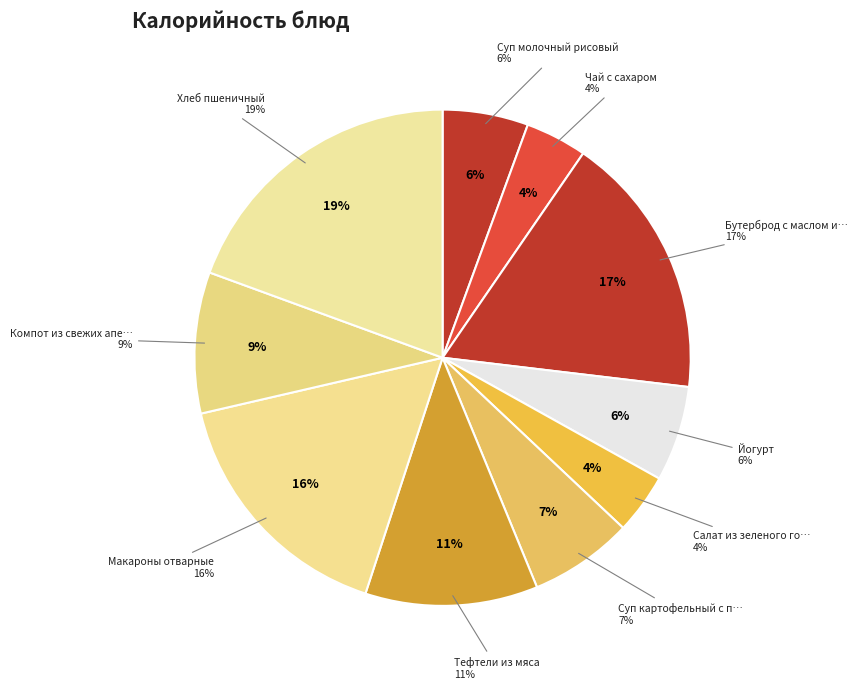

To the nearest percent, what is the average slice percentage?

10%